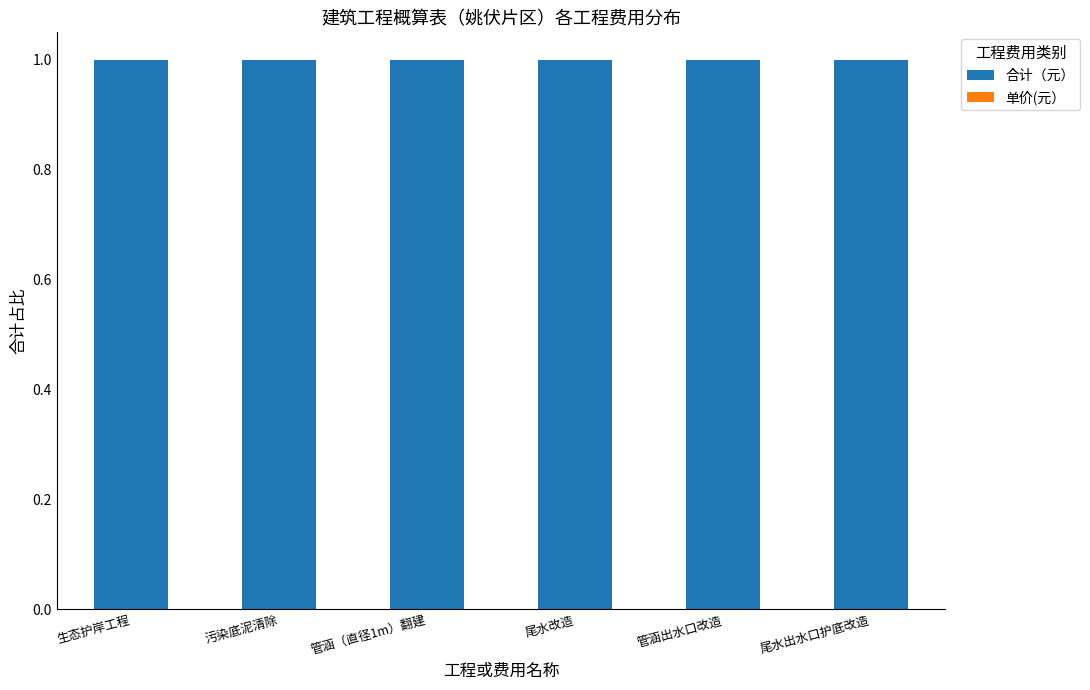

Which category has the highest value in the 单价(元） series?

生态护岸工程